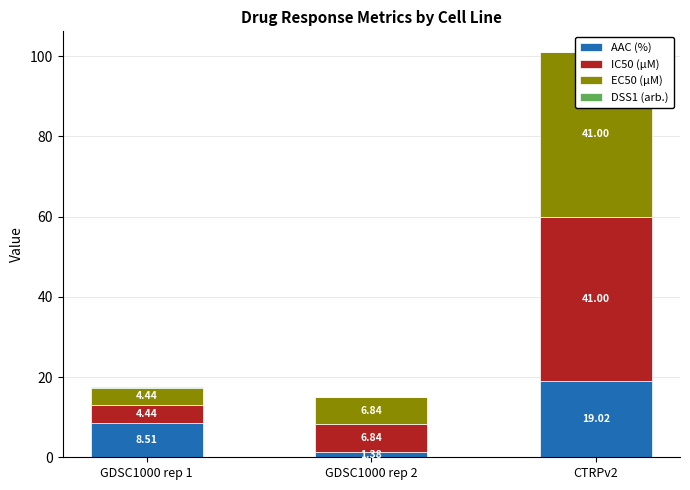

Which label corresponds to the largest value in the chart?

CTRPv2